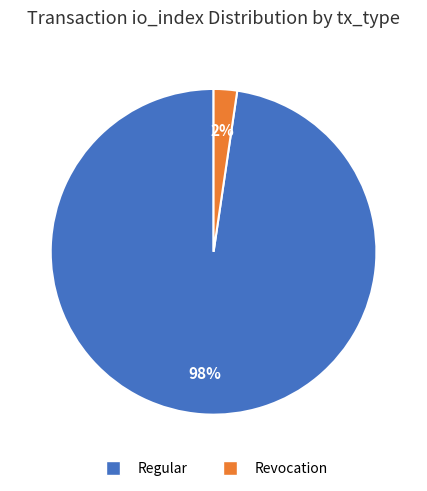

Count the number of slices in the pie.

2